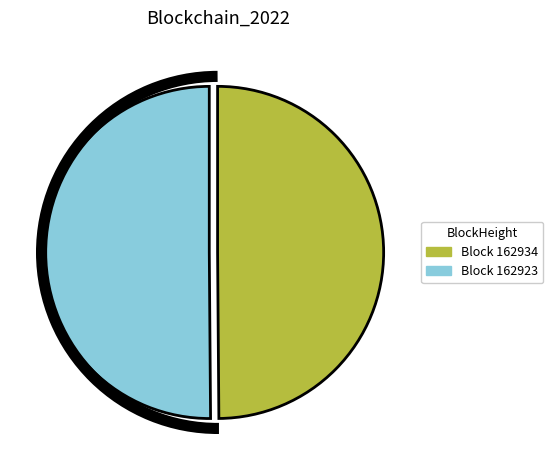

Is there any slice that represents more than half of the pie?

Yes